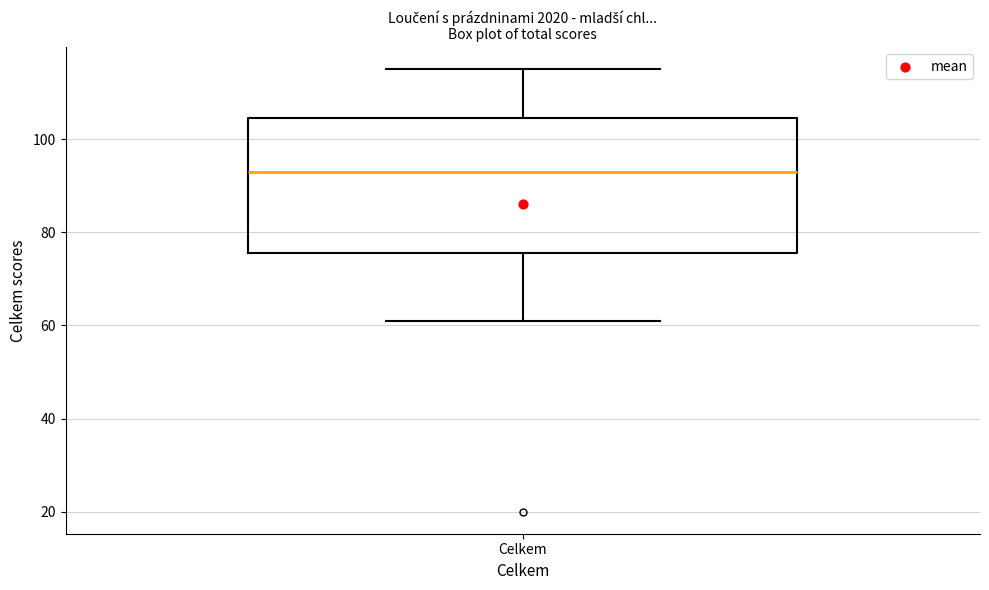

Read this box plot against the y-axis: the position of the median line, the range covered by the box, and the ends of both whiskers. The values are not printed on the chart, so give them approximately, as read against the axis.

median 94, box 76 to 104, whiskers 62 to 116